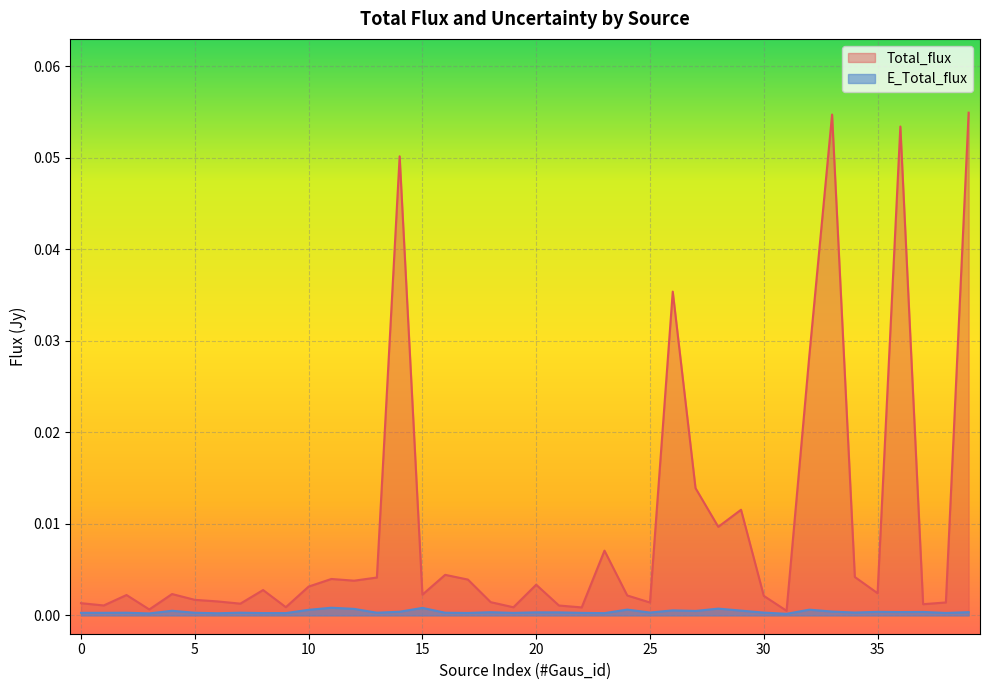

True or false: E_Total_flux and Total_flux intersect in this chart.

False